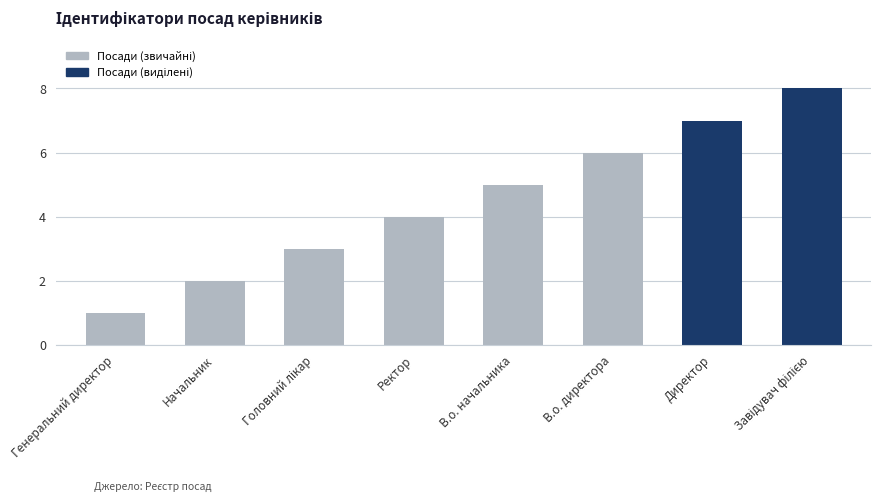

What is the minimum value shown in the chart?

1